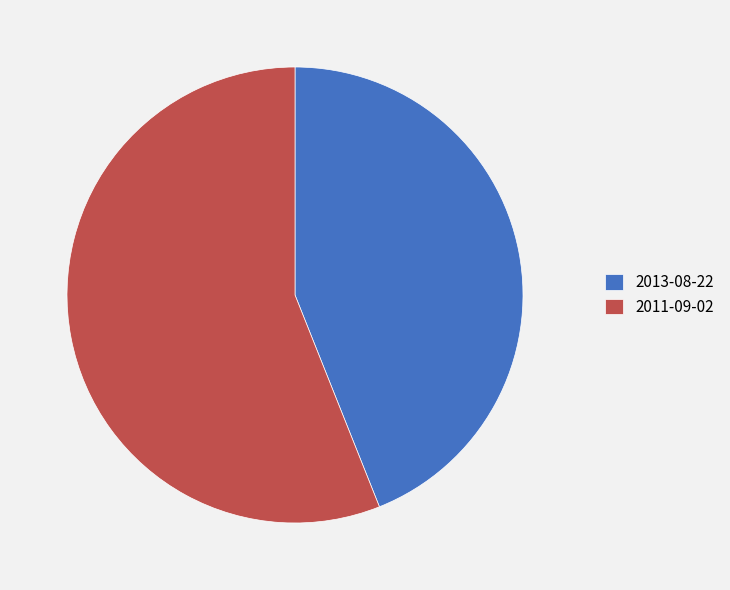

Is it true that 2013-08-22 is 30% of the pie?

False